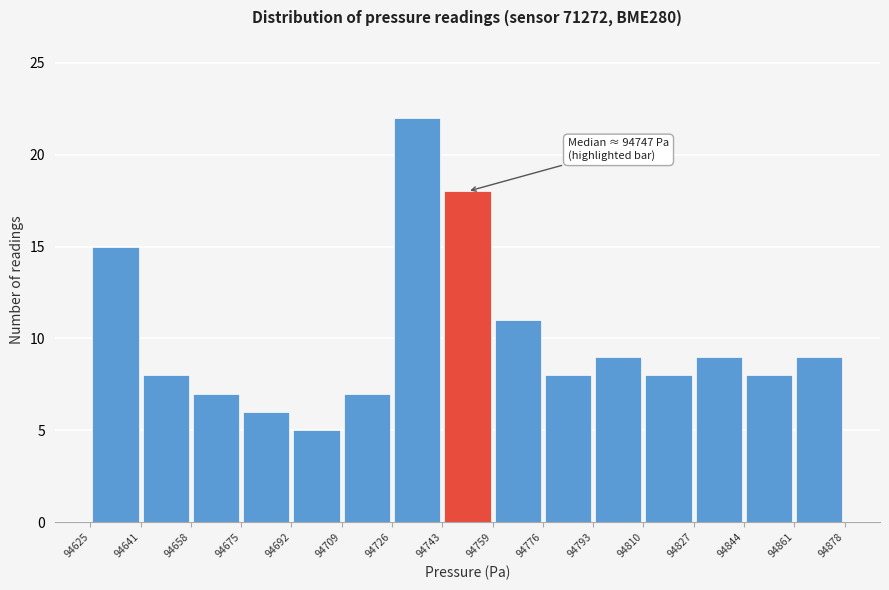

Over which range of the x-axis is the bar tallest?

94726 to 94743